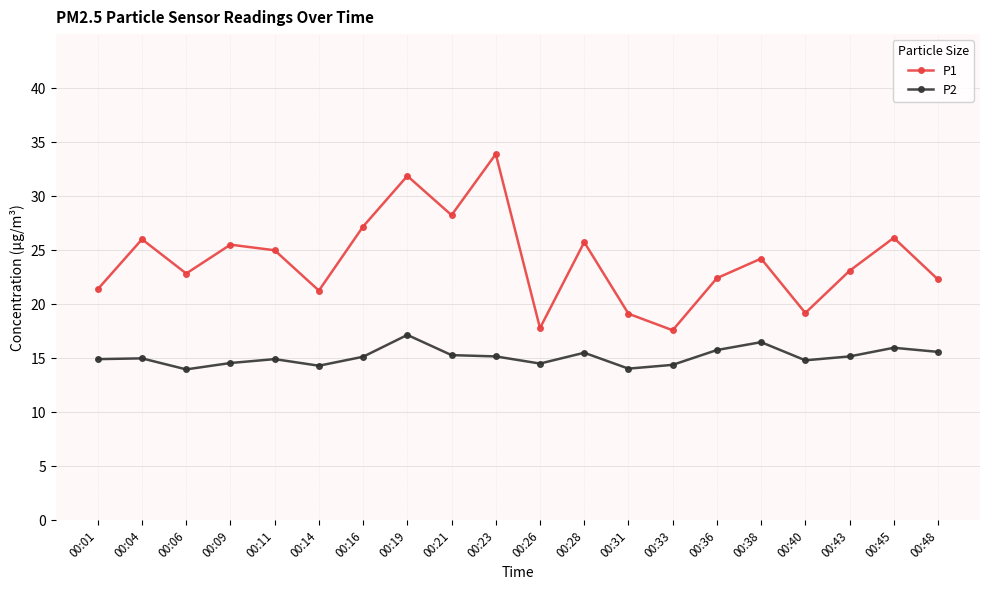

At how many categories does at least one series exceed 33?

1